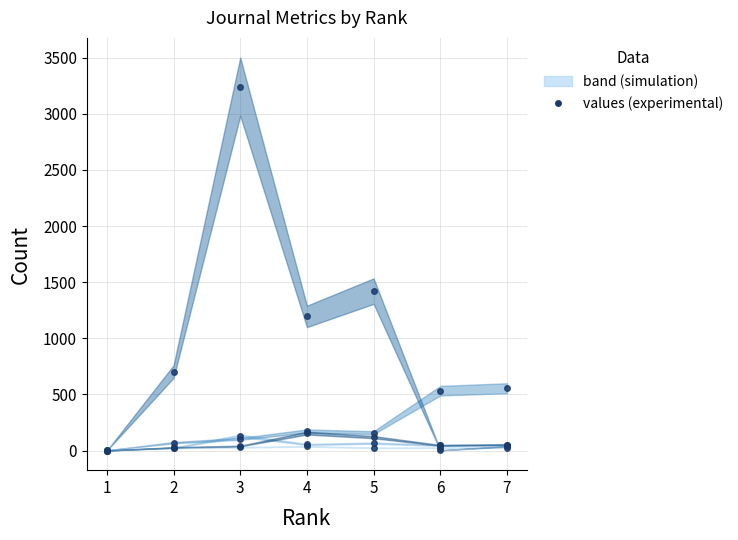

What is the value of the Total Cites (3years) point at the 6th from the left?

2